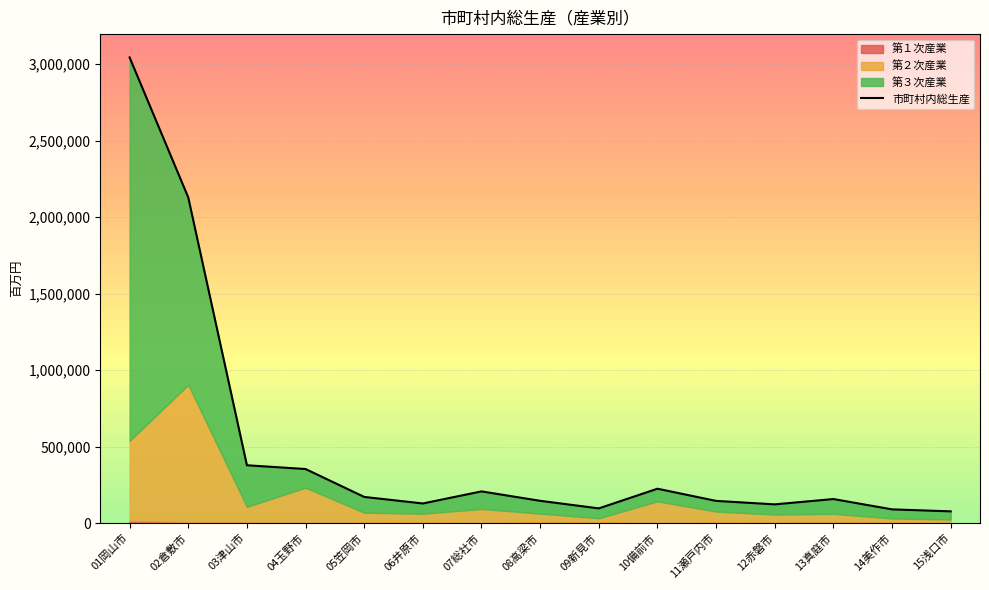

List the labels in order of value, largest first.

01岡山市, 02倉敷市, 03津山市, 04玉野市, 10備前市, 07総社市, 05笠岡市, 13真庭市, 08高梁市, 11瀬戸内市, 06井原市, 12赤磐市, 09新見市, 14美作市, 15浅口市